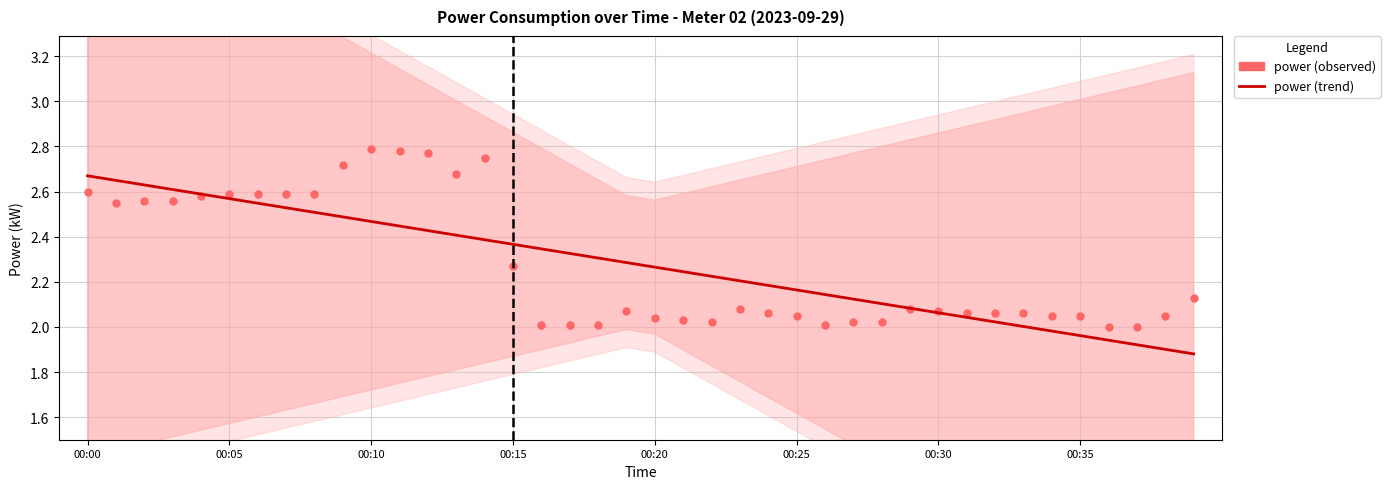

What is the total value across all series at 00:00?

5.3